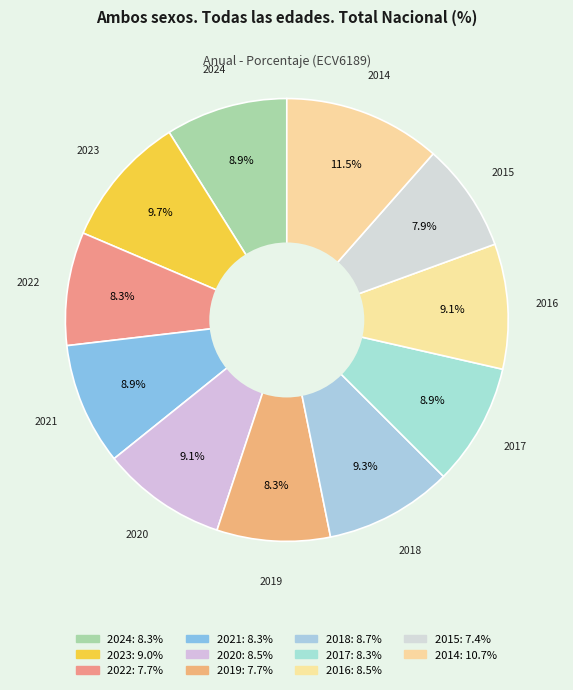

Is it true that 2021 is 1% of the pie?

False